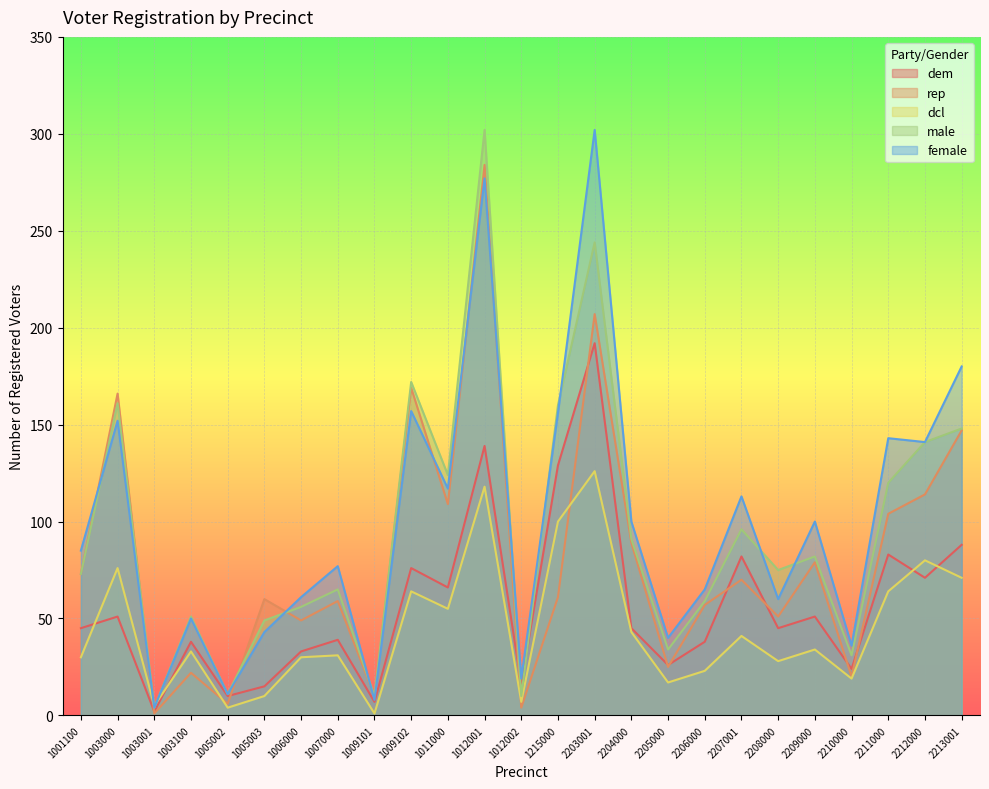

Is it true that dcl equals 7 at 1005003?

False